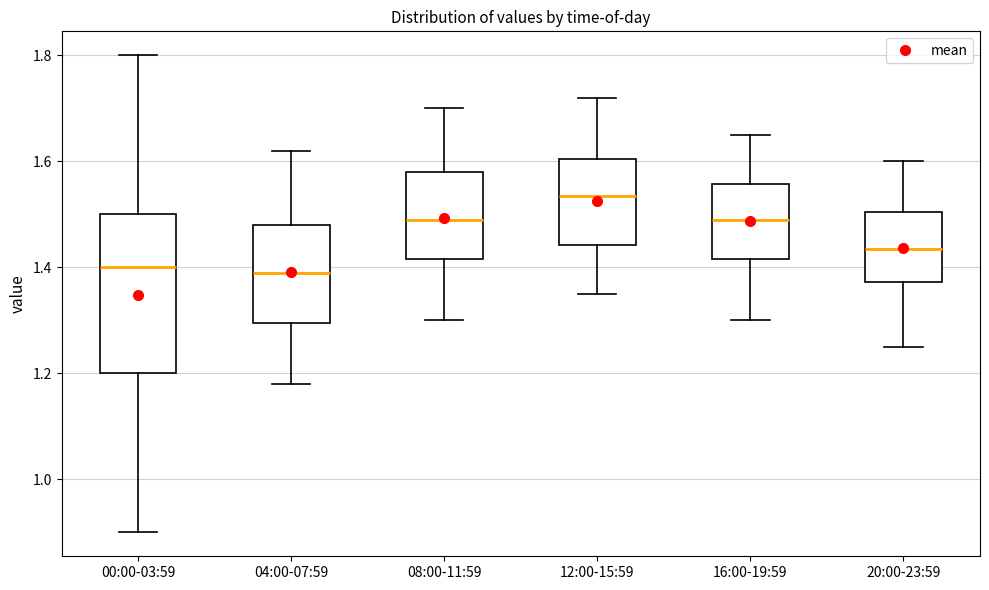

Reading left to right, read every box against the y-axis: the position of its median line, the range the box covers, and the ends of its whiskers. The values are not printed on the chart, so give them approximately, as read against the axis.

00:00-03:59: median 1.40, box 1.20 to 1.50, whiskers 0.90 to 1.80
04:00-07:59: median 1.40, box 1.30 to 1.48, whiskers 1.18 to 1.62
08:00-11:59: median 1.50, box 1.42 to 1.58, whiskers 1.30 to 1.70
12:00-15:59: median 1.54, box 1.44 to 1.60, whiskers 1.36 to 1.72
16:00-19:59: median 1.50, box 1.42 to 1.56, whiskers 1.30 to 1.66
20:00-23:59: median 1.44, box 1.38 to 1.50, whiskers 1.26 to 1.60